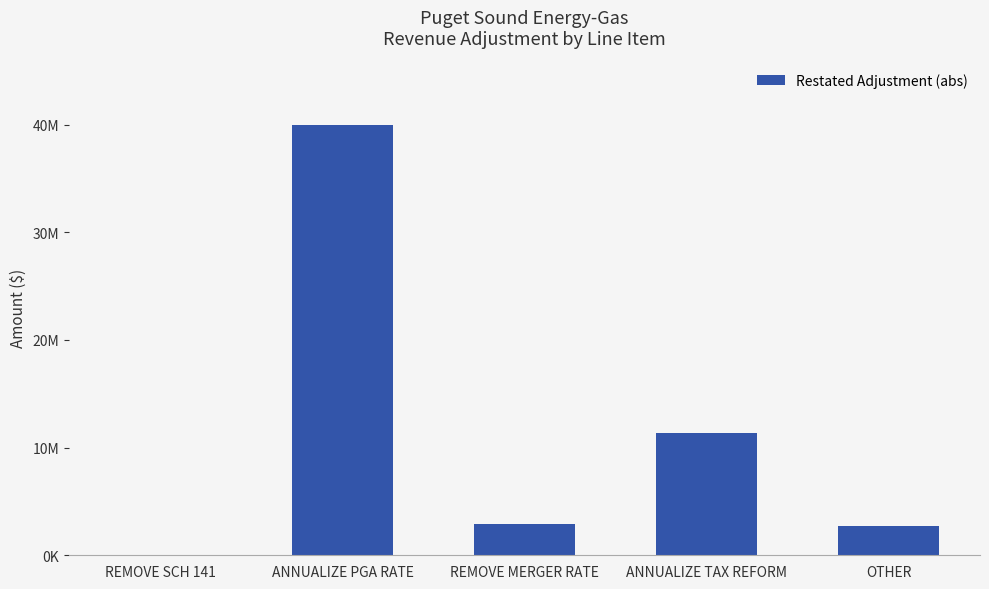

At which category does the chart reach its peak across all series?

ANNUALIZE PGA RATE